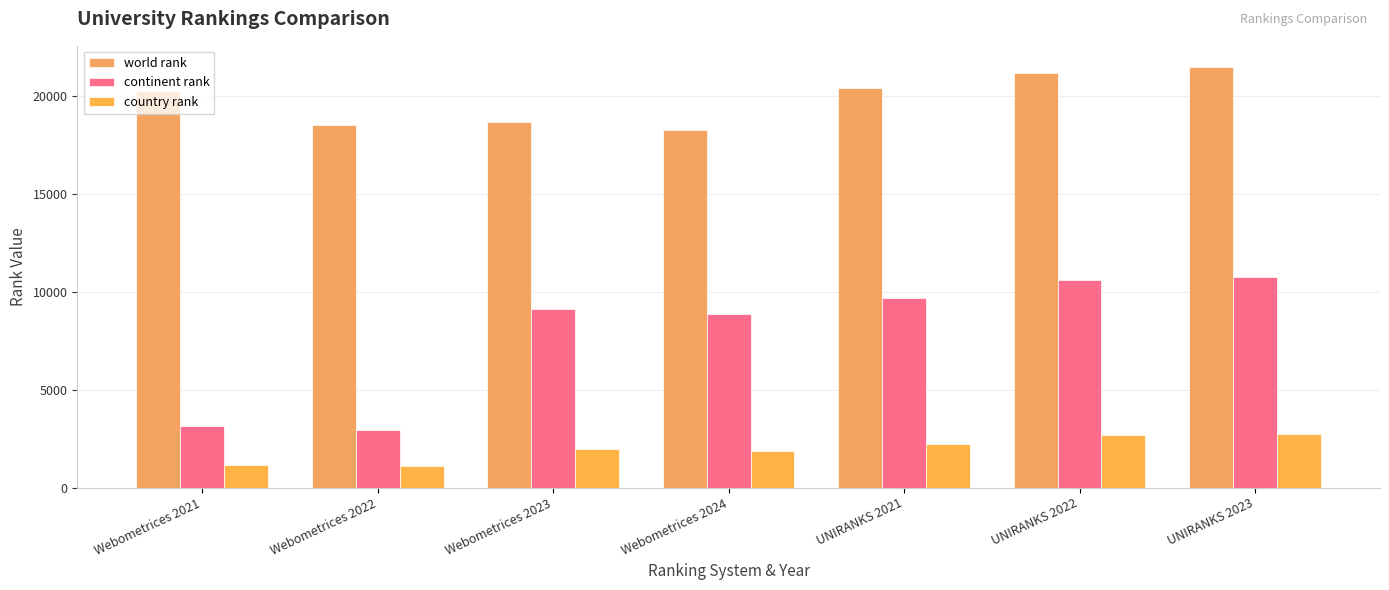

Reading right to left, what are all the values shown in this chart?

world rank: UNIRANKS 2023=21468	UNIRANKS 2022=21165	UNIRANKS 2021=20384	Webometrices 2024=18237	Webometrices 2023=18655	Webometrices 2022=18494	Webometrices 2021=20255
continent rank: UNIRANKS 2023=10749	UNIRANKS 2022=10601	UNIRANKS 2021=9662	Webometrices 2024=8846	Webometrices 2023=9091	Webometrices 2022=2924	Webometrices 2021=3129
country rank: UNIRANKS 2023=2728	UNIRANKS 2022=2706	UNIRANKS 2021=2208	Webometrices 2024=1866	Webometrices 2023=1981	Webometrices 2022=1082	Webometrices 2021=1140